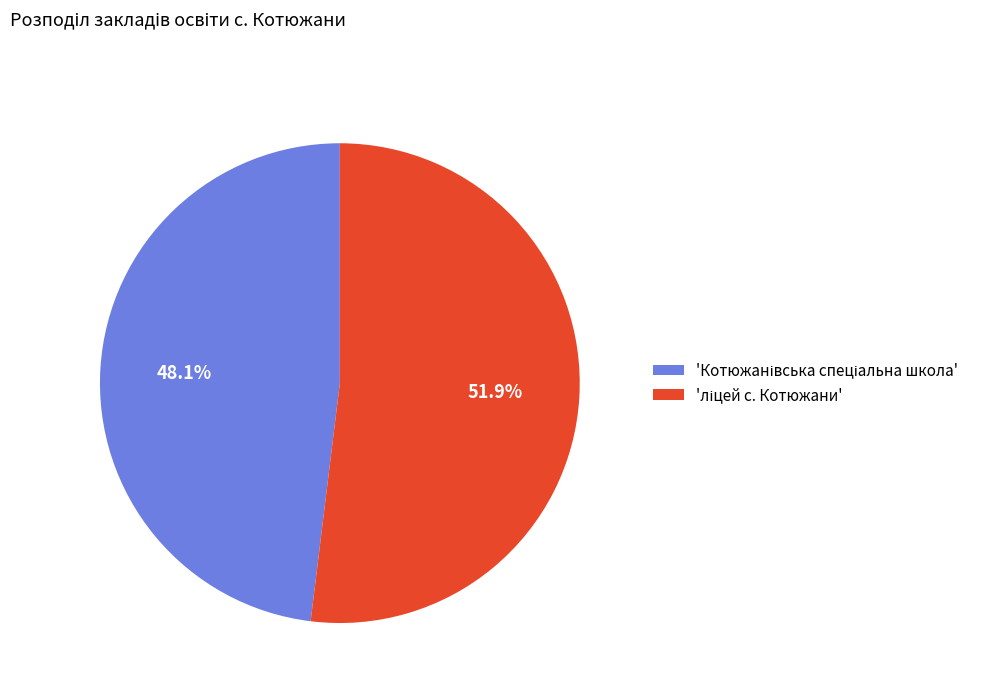

Is there a majority slice in this chart?

Yes